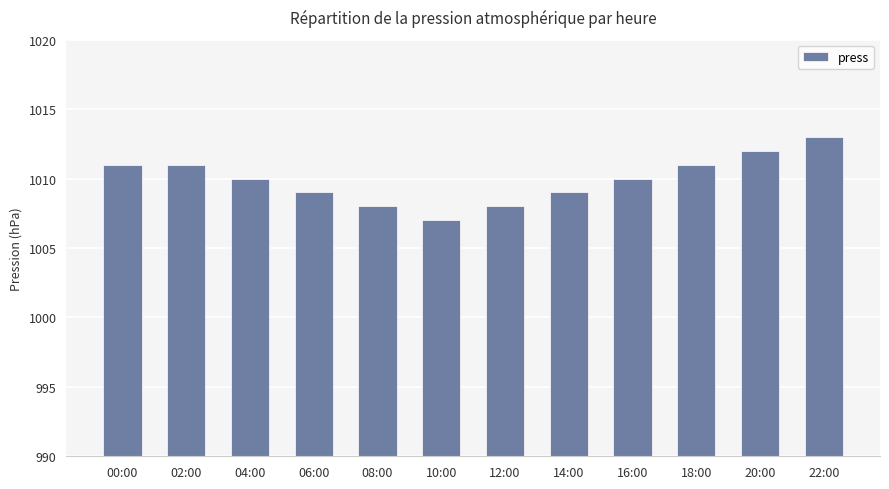

Reading left to right, list all the values displayed in this chart.

1011	1011	1010	1009	1008	1007	1008	1009	1010	1011	1012	1013